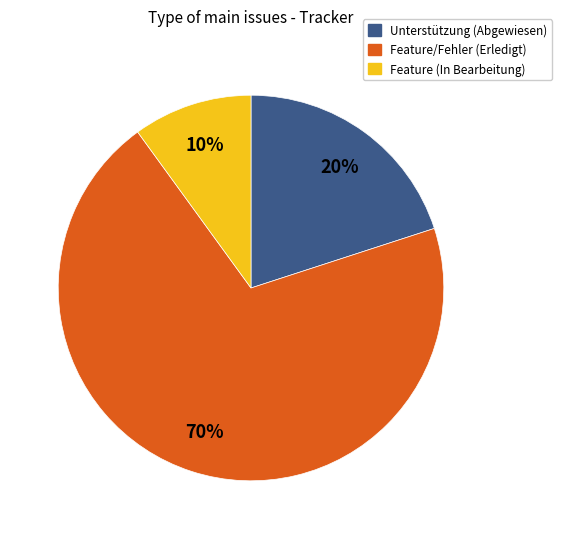

How many slices are in this pie chart?

3